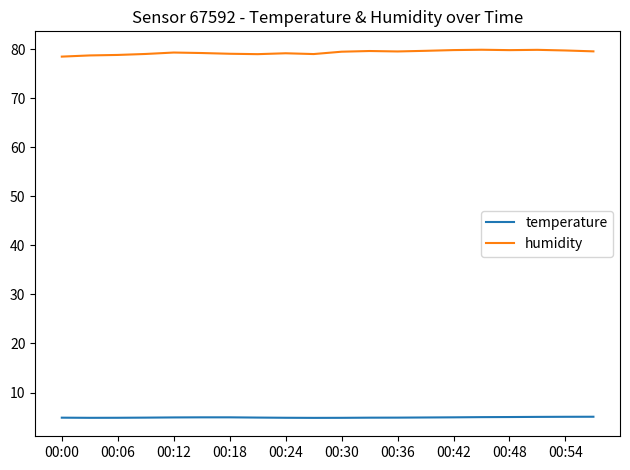

What is the difference between the second highest and minimum values in the temperature series?

0.2